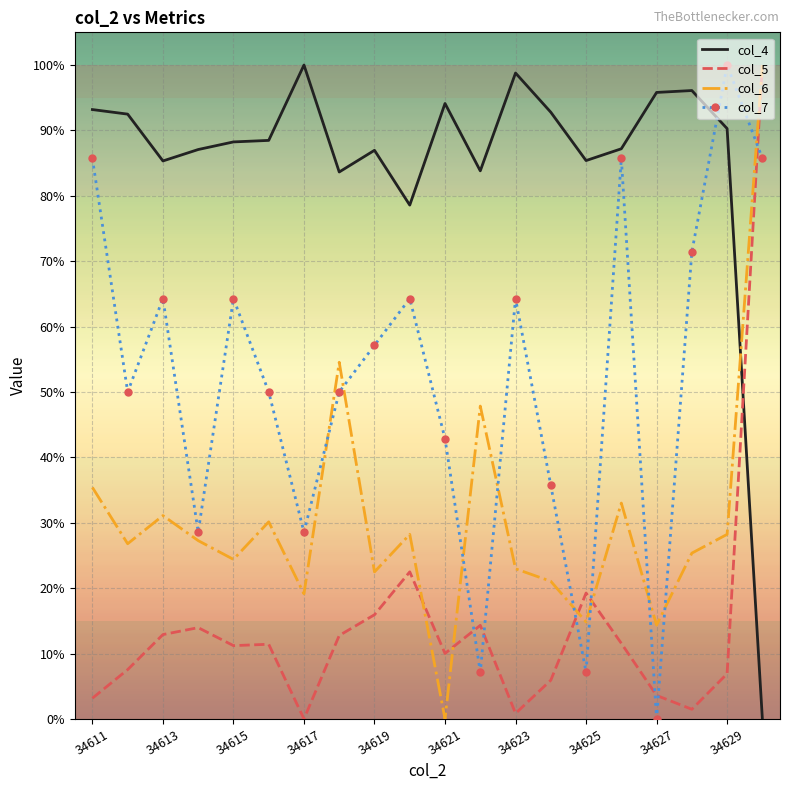

Which series ends up on top after the final intersection of col_4 and col_7?

col_7